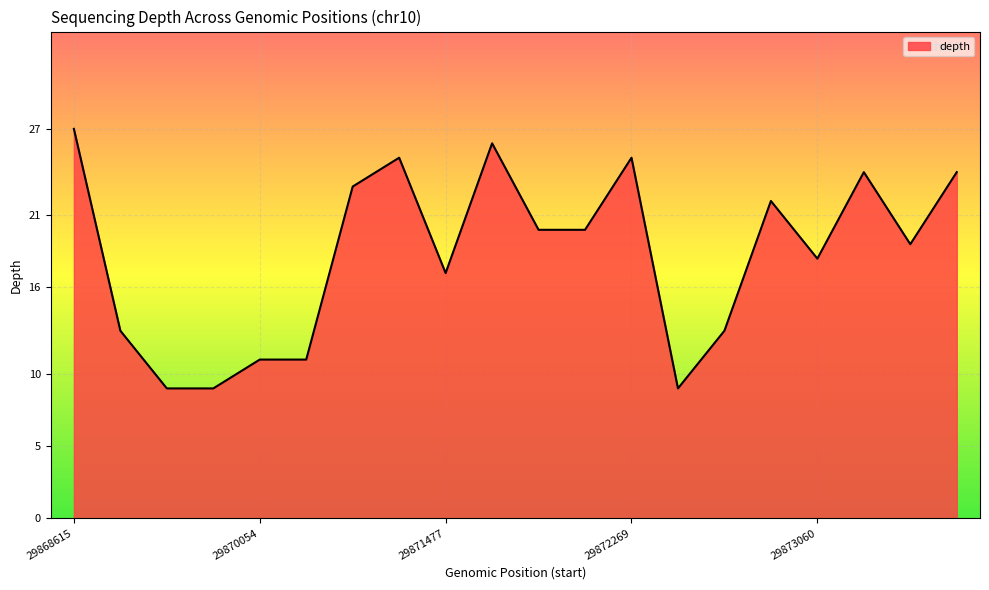

What is the minimum value shown in the chart?

9